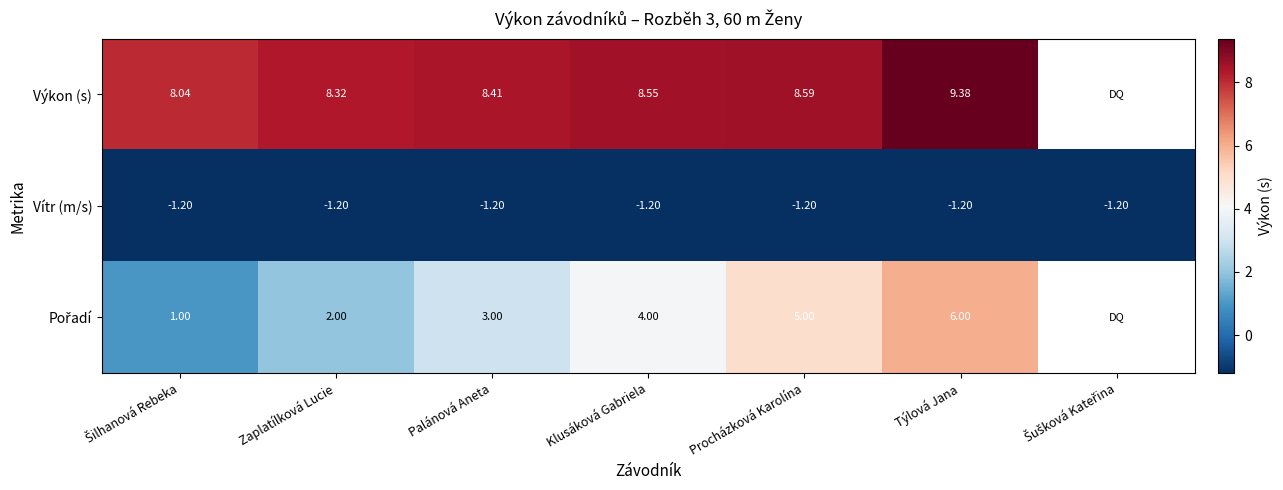

What is the highest value of the Výkon (s) series?

9.4